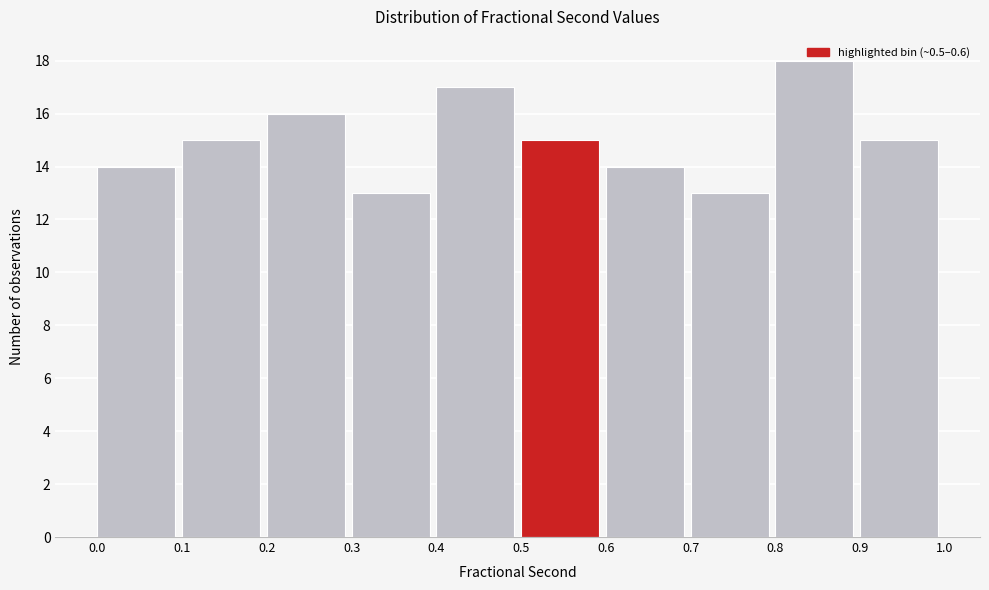

What is the height of the bar covering 0.5 to 0.6 on the x-axis? The values are not printed on the chart, so give them approximately, as read against the axis.

15